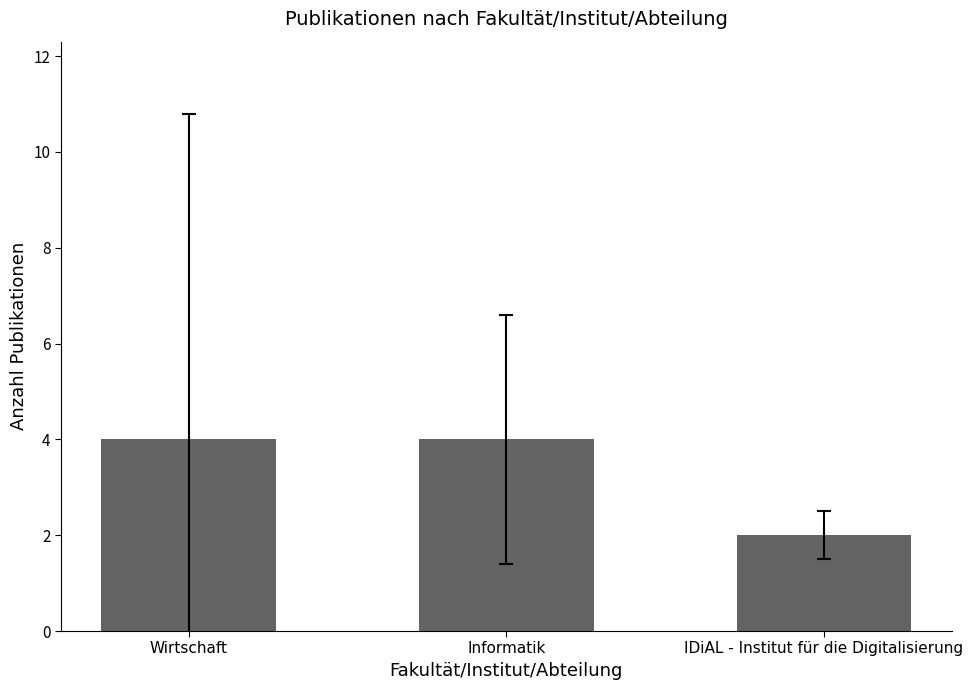

What is the change in value from Wirtschaft to IDiAL - Institut für die Digitalisierung?

-2